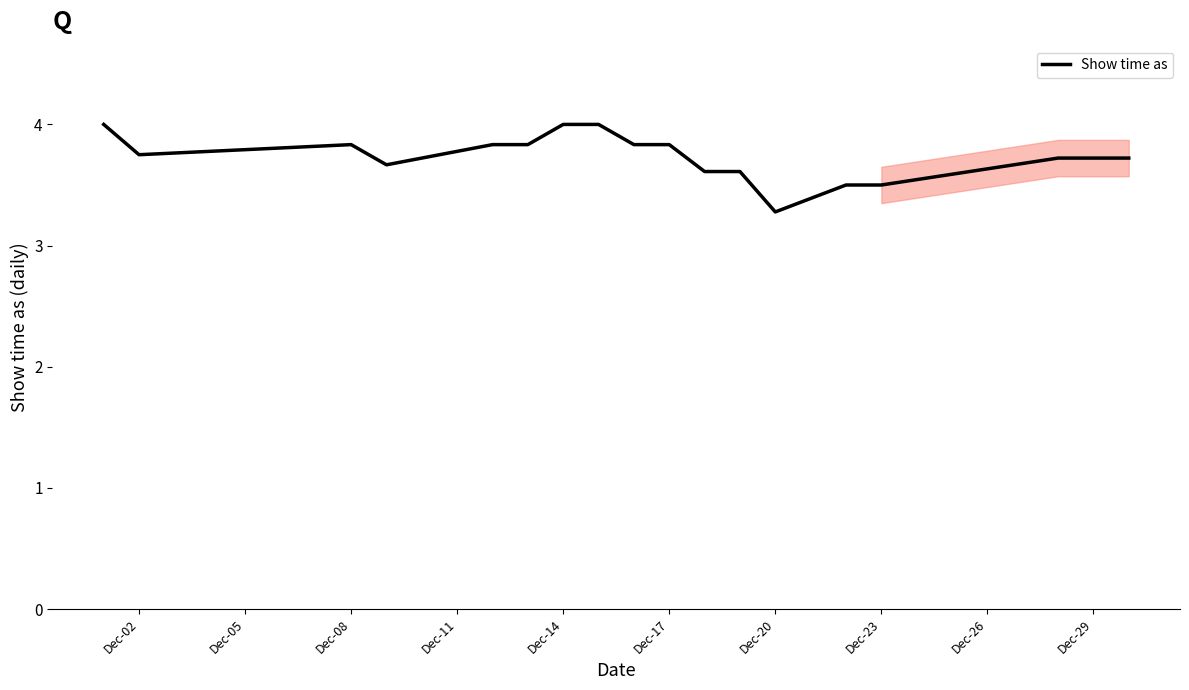

What is the greatest value displayed?

4.0